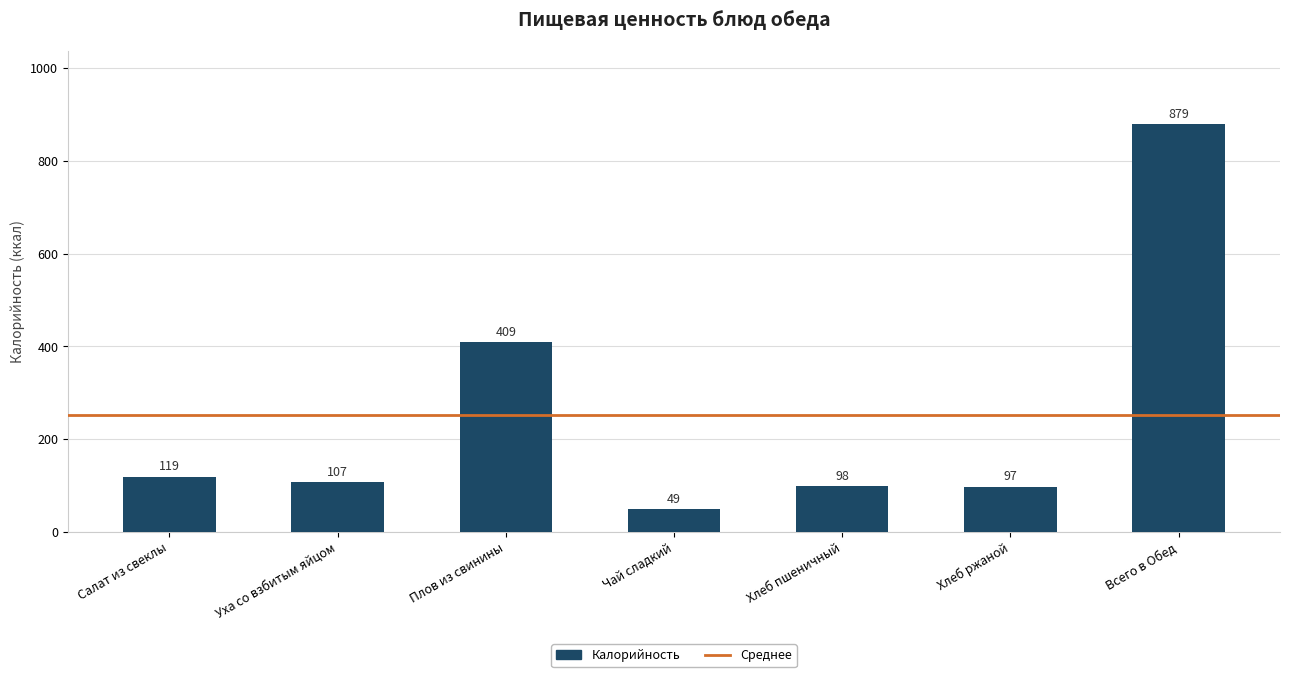

List the labels in order of value, largest first.

Всего в Обед, Плов из свинины, Салат из свеклы, Уха со взбитым яйцом, Хлеб пшеничный, Хлеб ржаной, Чай сладкий